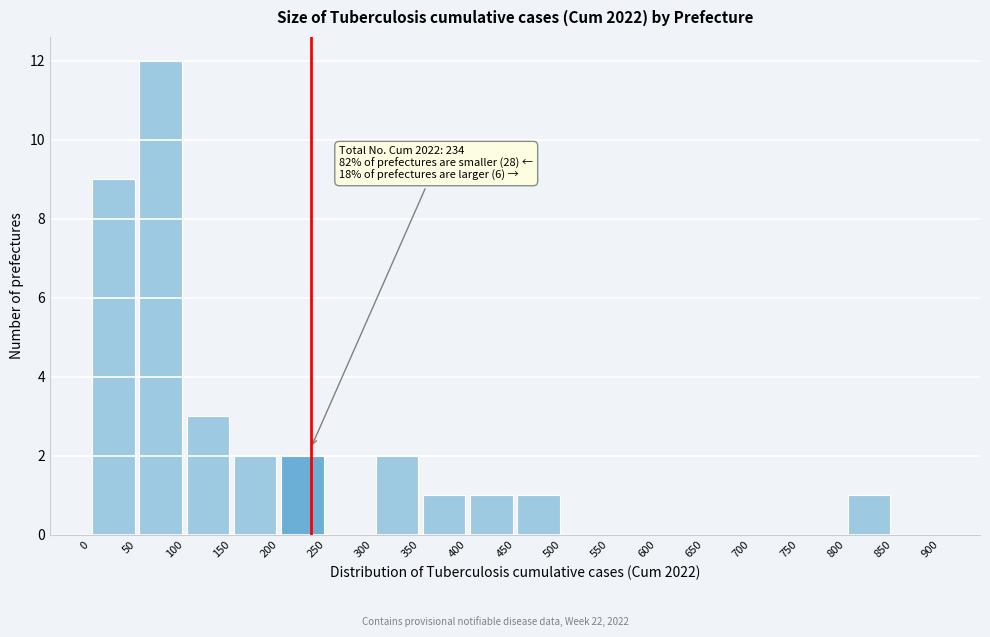

Over which range of the x-axis is the bar tallest?

50 to 100